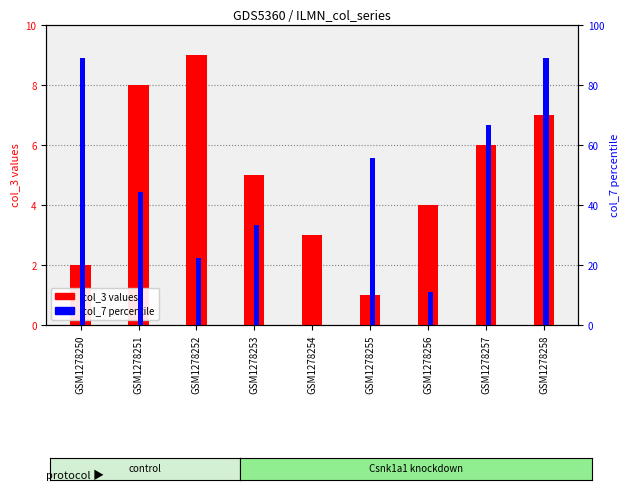

Is the value of col_7 (percentile) at GSM1278255 greater than the value of col_3 (primary) at GSM1278258?

Yes